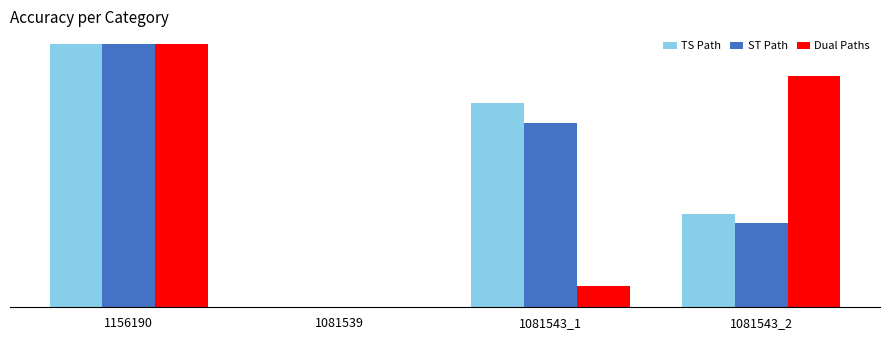

What are all the series names shown in the legend?

TS Path, ST Path, Dual Paths